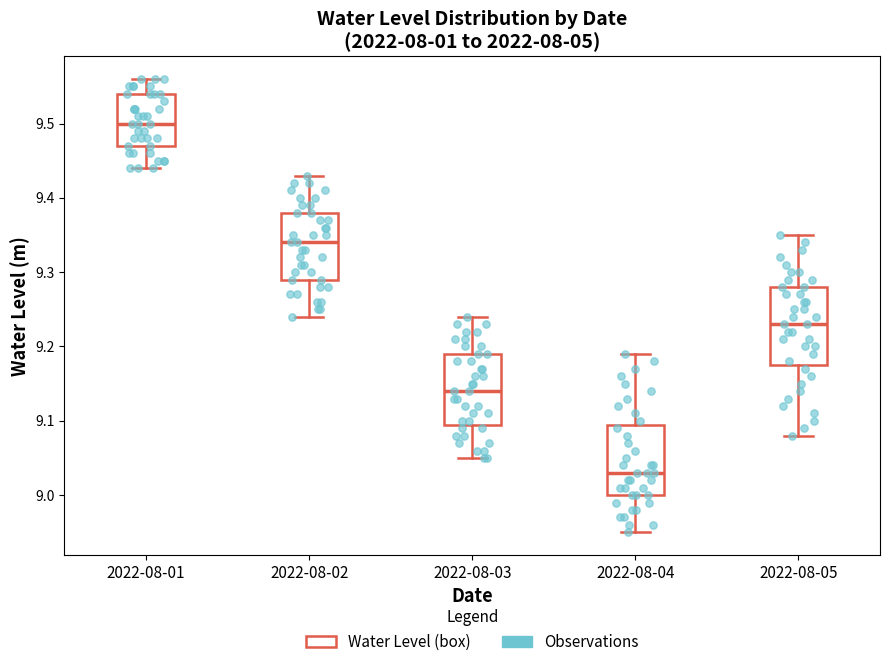

Which box's median line is the lowest?

2022-08-04